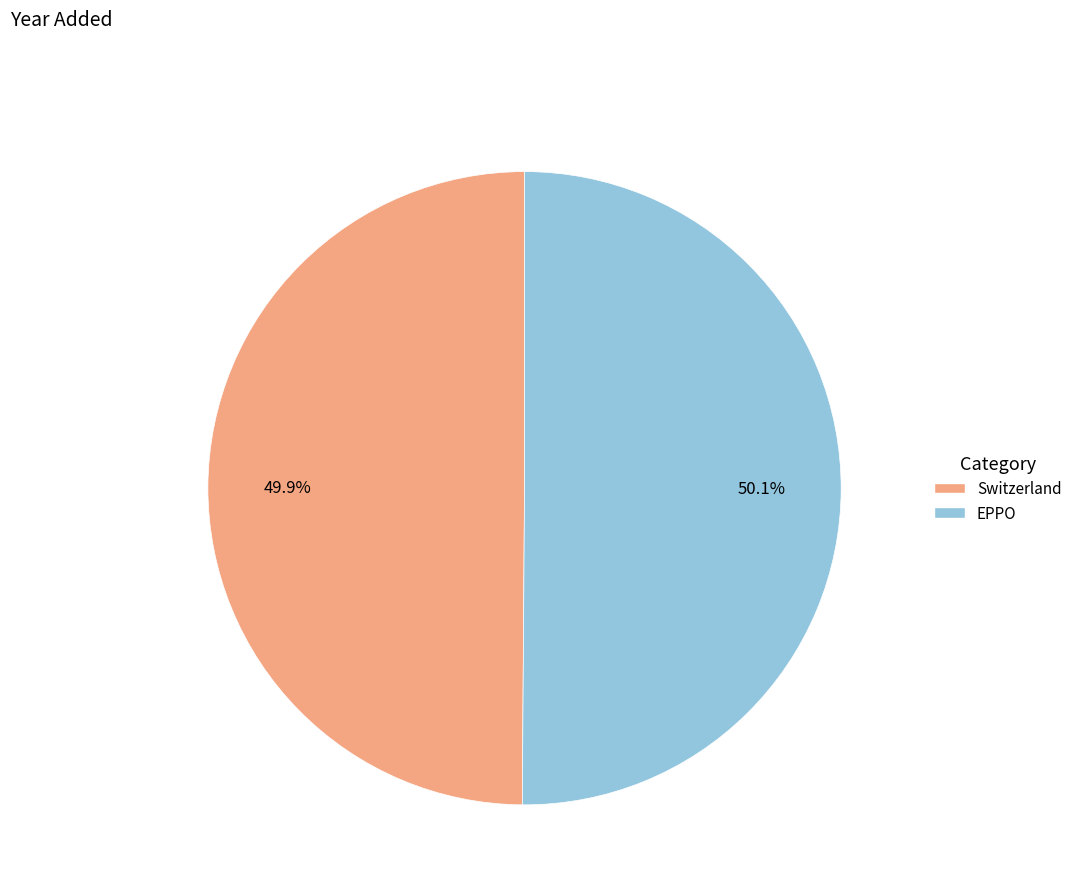

Combined, do Switzerland and EPPO account for over 50%?

Yes